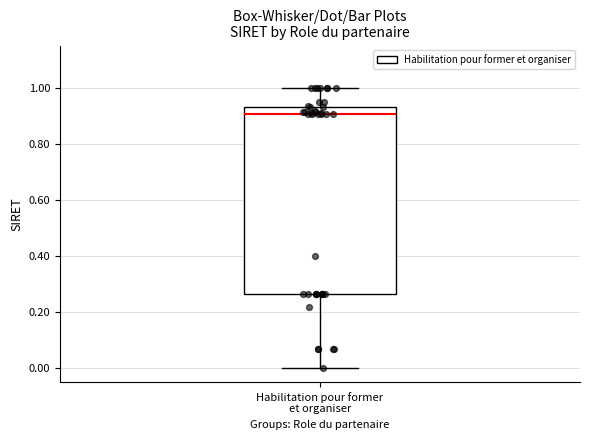

Where does the median line of the box for Habilitation pour former et organiser sit on the y-axis? The values are not printed on the chart, so give them approximately, as read against the axis.

0.90